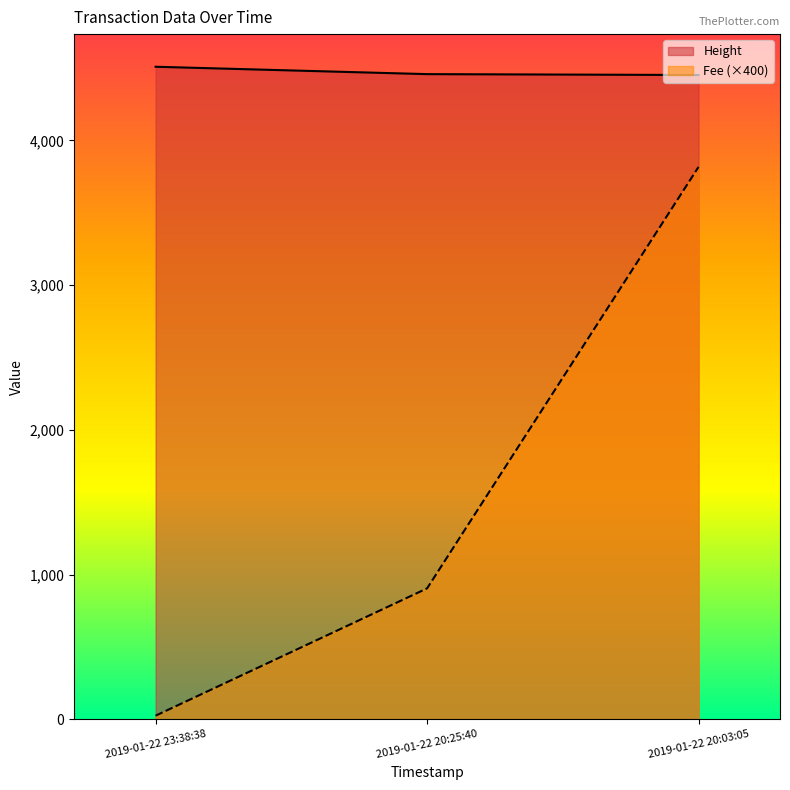

Rank the categories by Height value from lowest to highest.

2019-01-22 20:03:05, 2019-01-22 20:25:40, 2019-01-22 23:38:38